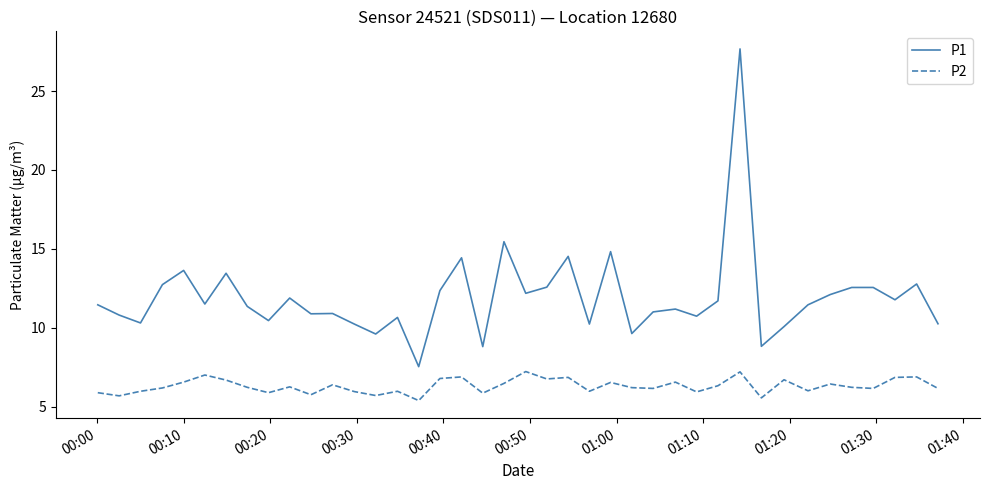

What is the difference between the maximum and minimum values in the P1 series?

20.1